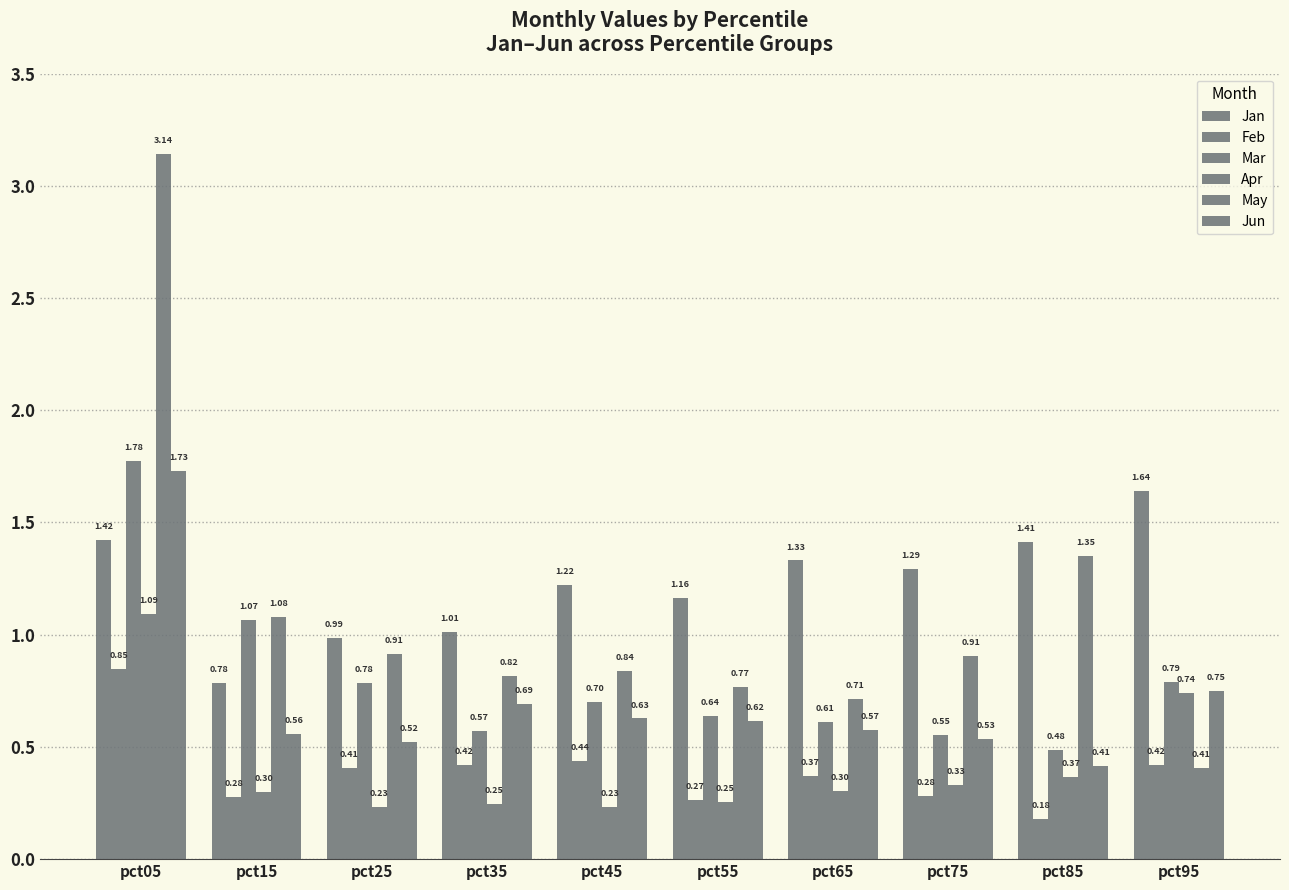

What is the maximum value for May?

3.1